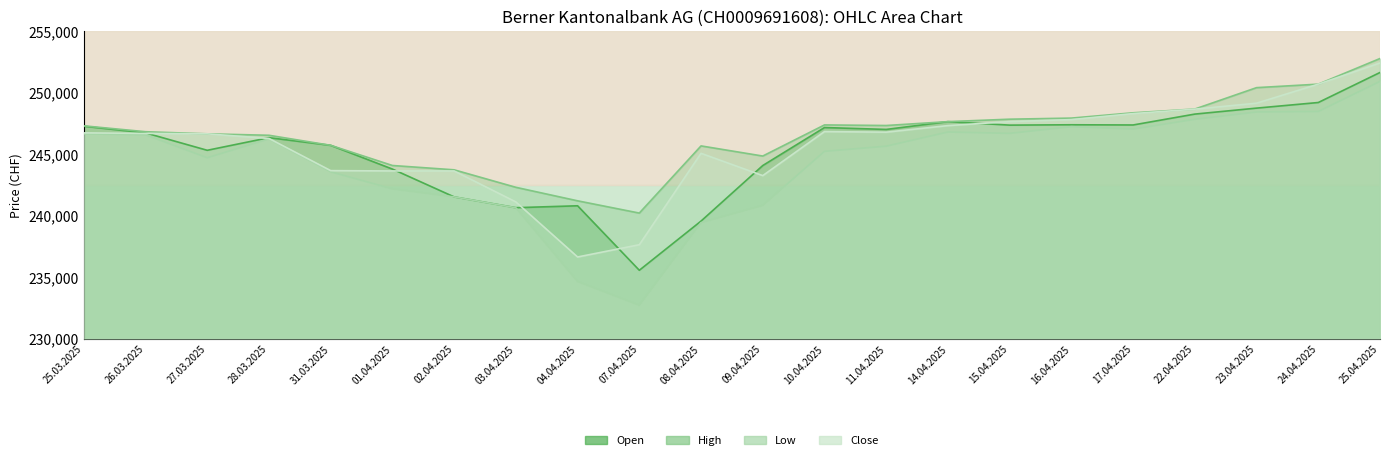

Which series has the widest spread of values?

Low